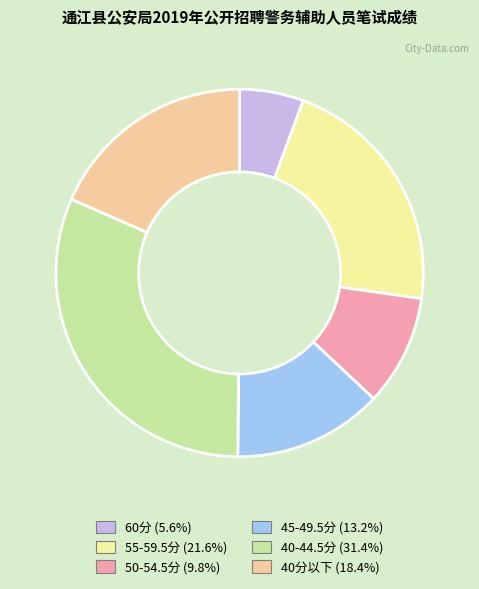

How many segments does this pie chart have?

6